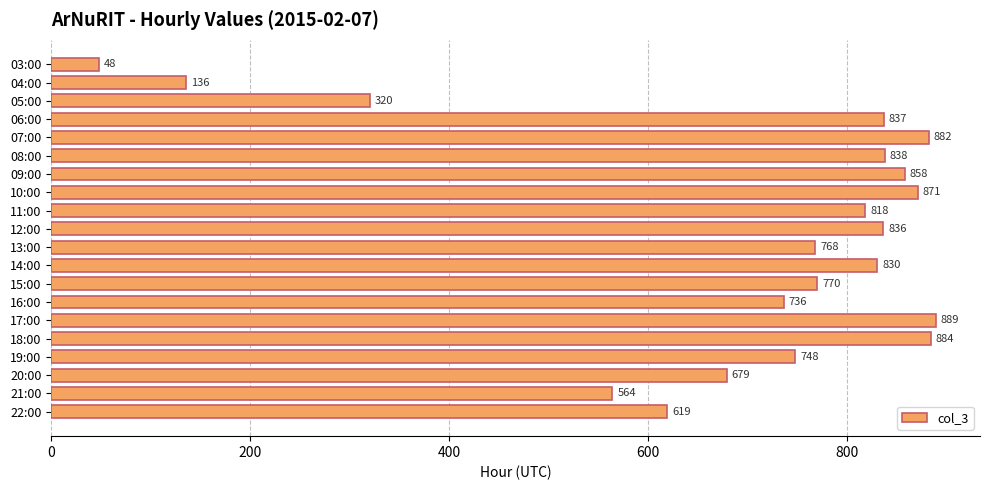

What is the difference between the second highest and minimum values?

836